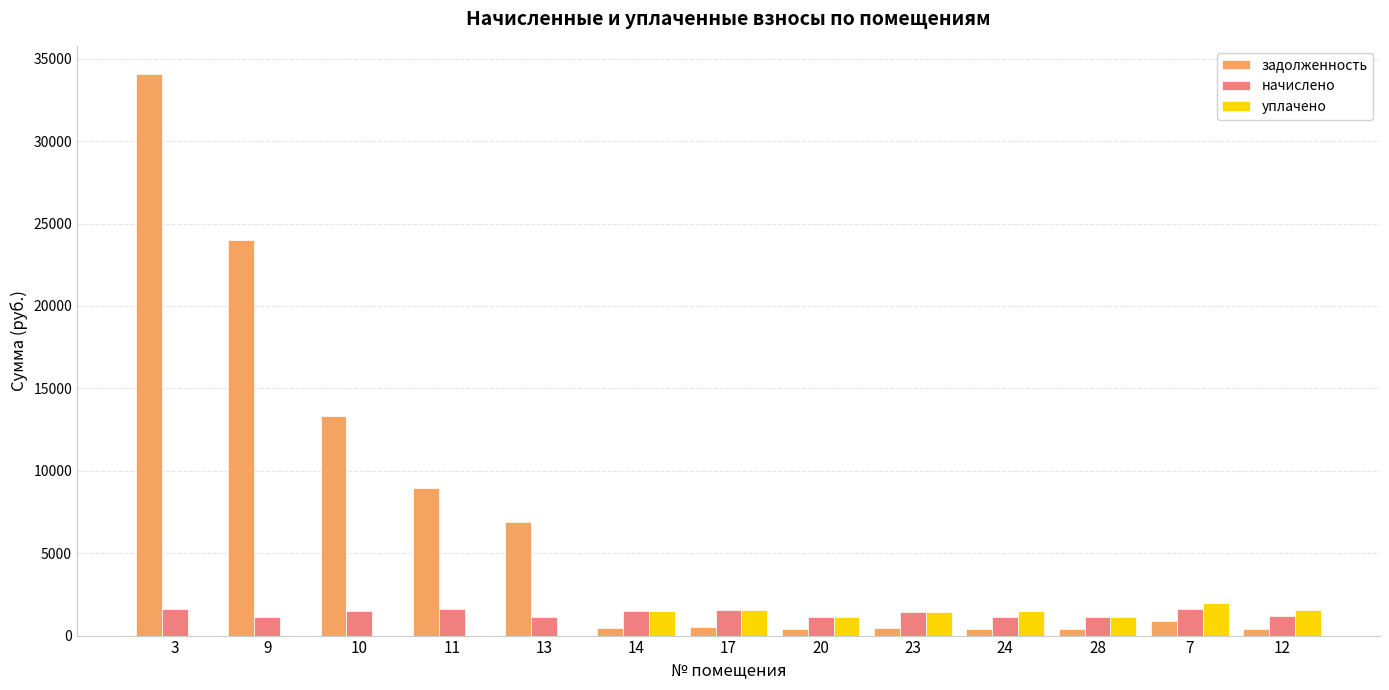

What is the highest value of the задолженность series?

34076.2